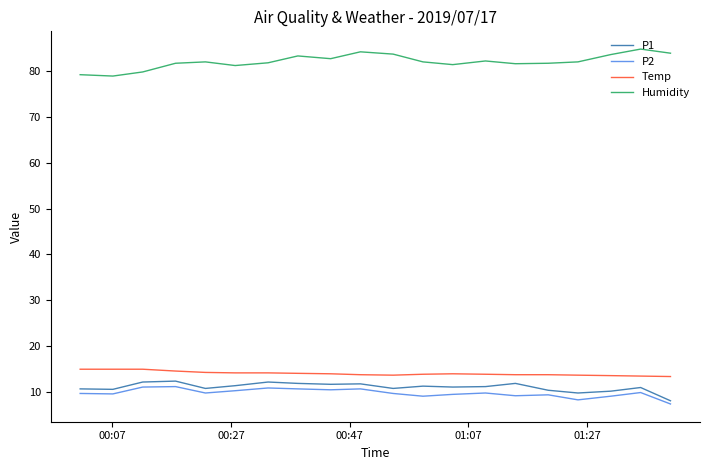

What is the smallest value displayed?

7.3